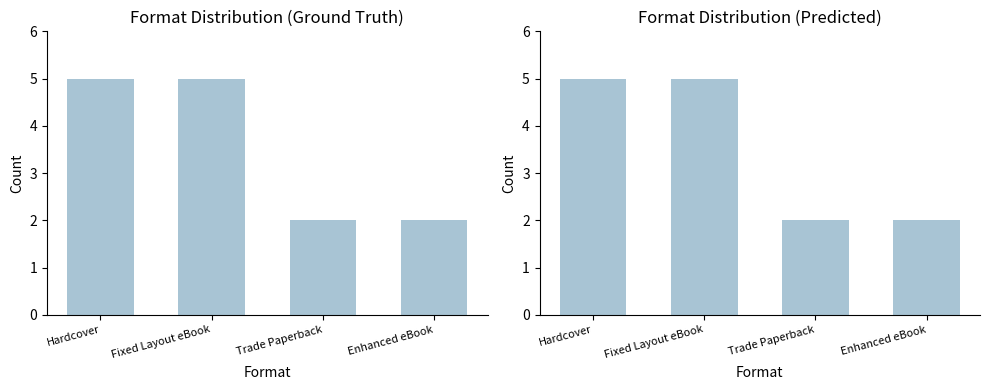

List the labels in order of value, smallest first.

Trade Paperback, Enhanced eBook, Hardcover, Fixed Layout eBook